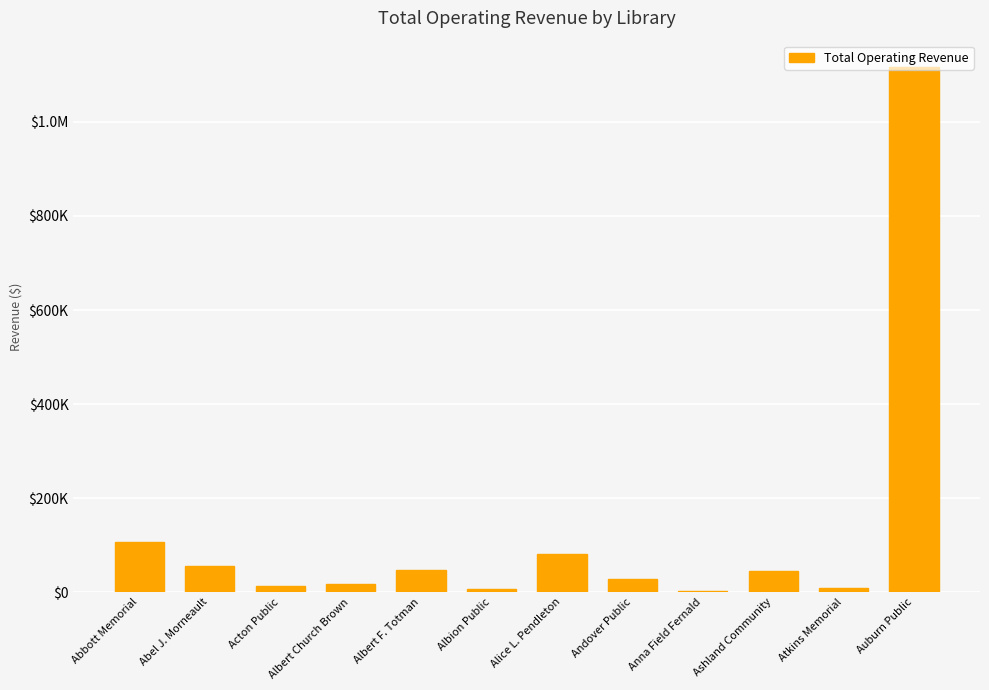

The value at Abbott Memorial is 26485. True or false?

False